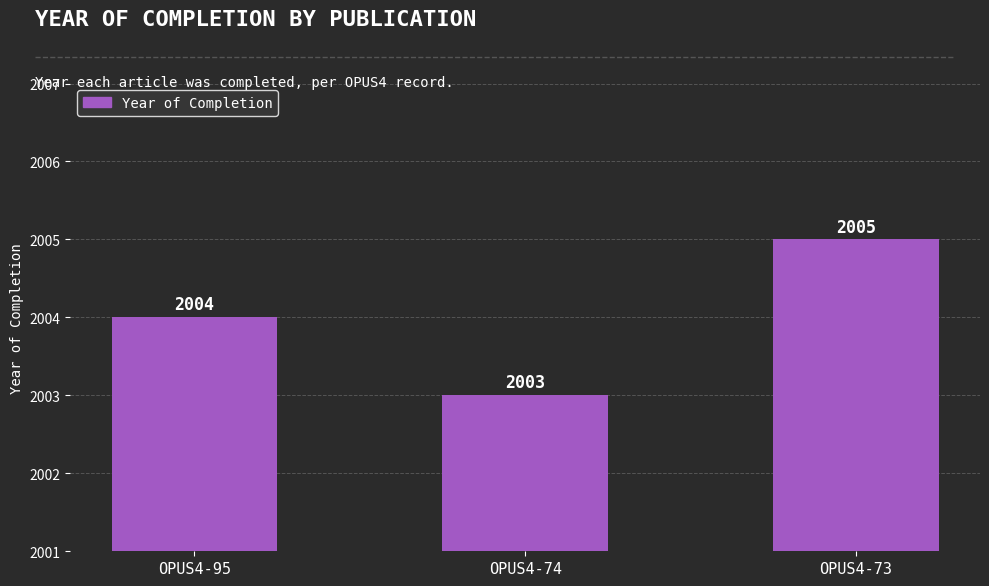

What is the change in value from OPUS4-95 to OPUS4-73?

+1